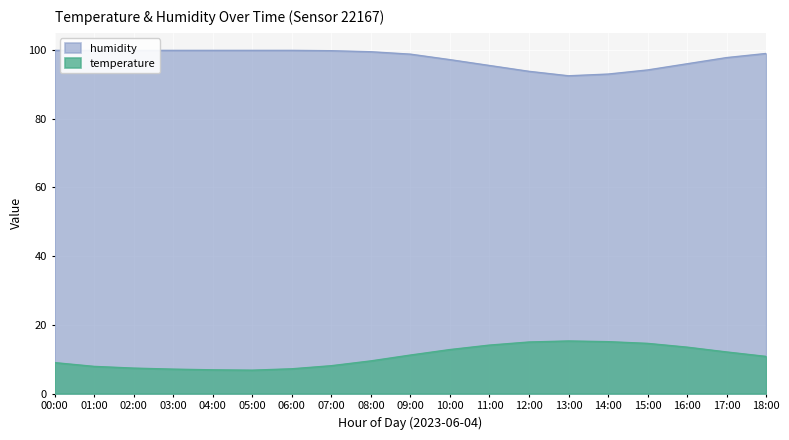

What is the minimum value for temperature?

6.8